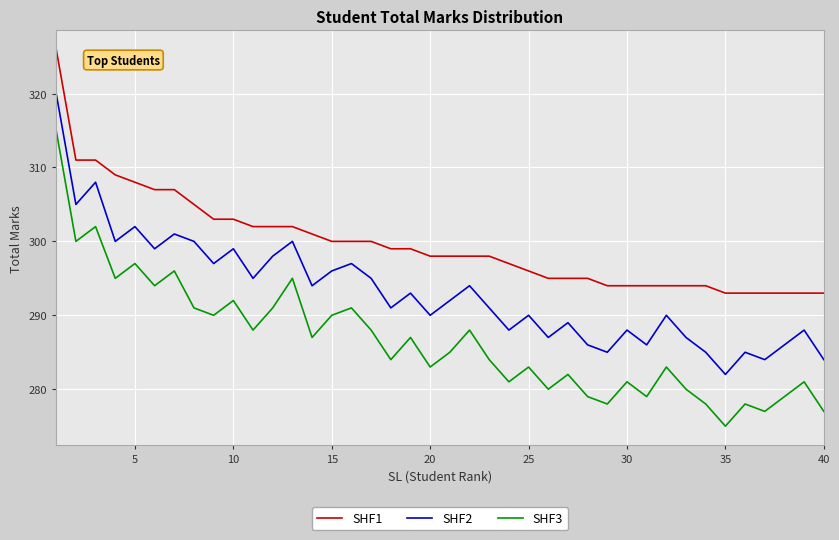

True or false: SHF2 and SHF3 intersect in this chart.

False